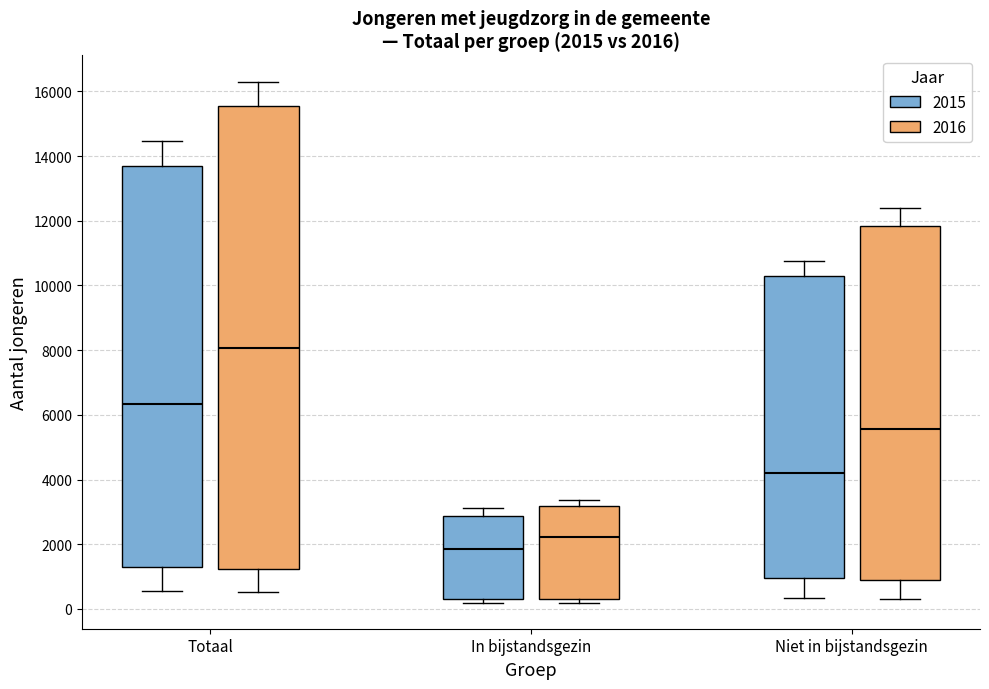

Which box's median line is the lowest?

In bijstandsgezin (2015)